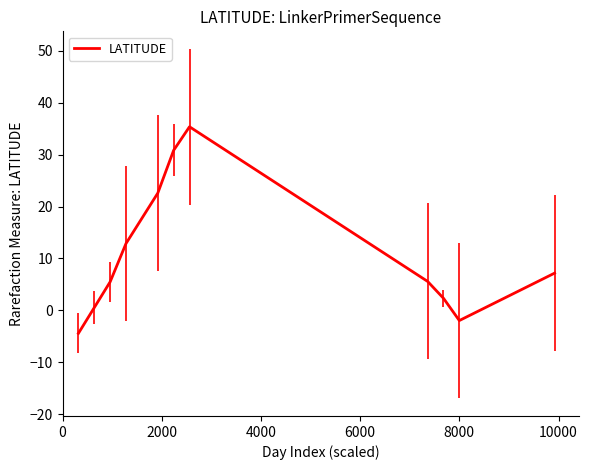

What is the smallest value displayed?

-4.4